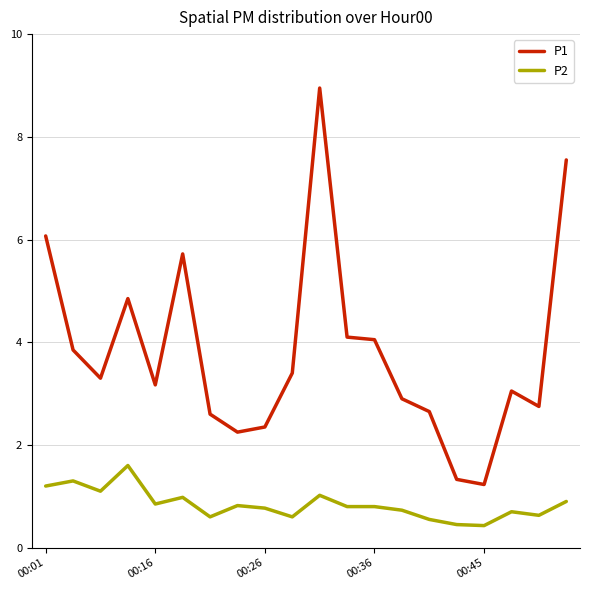

Which series has the largest range (max minus min)?

P1